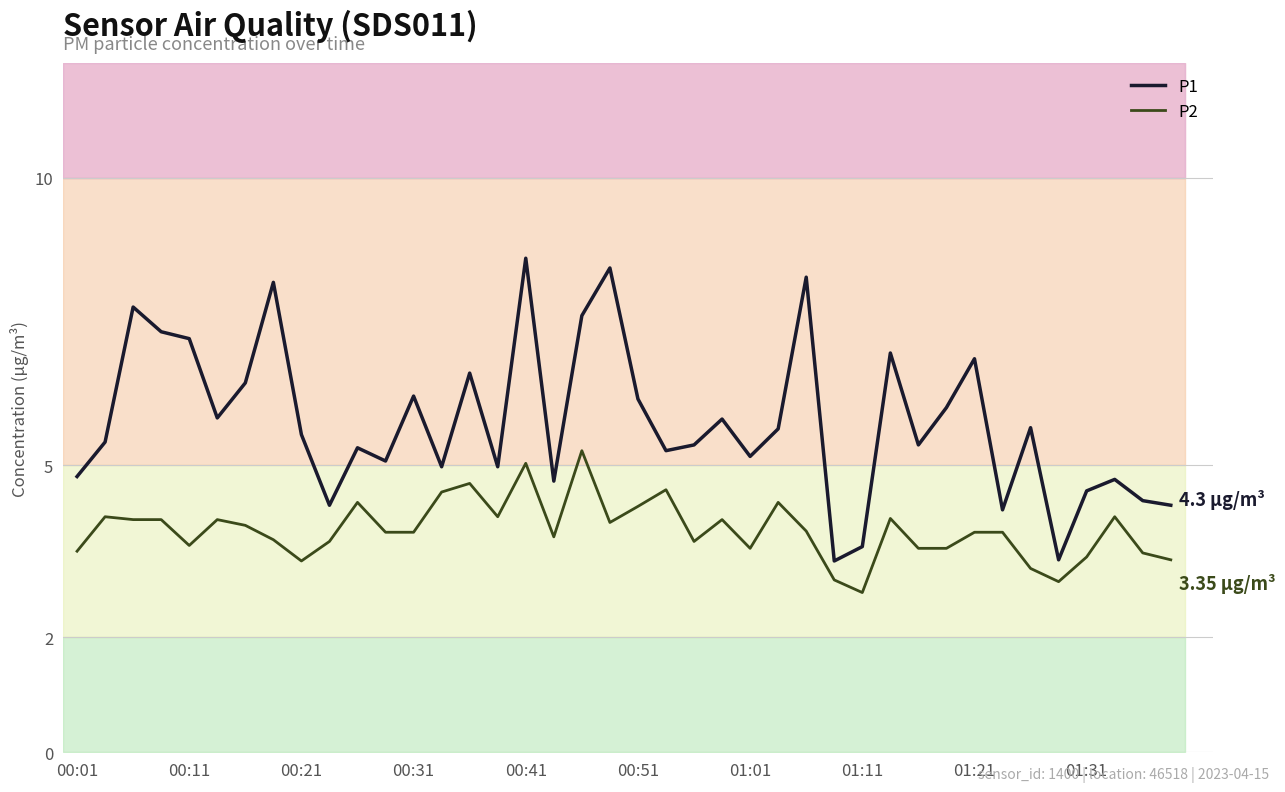

At which label is P1 closest to 5?

13